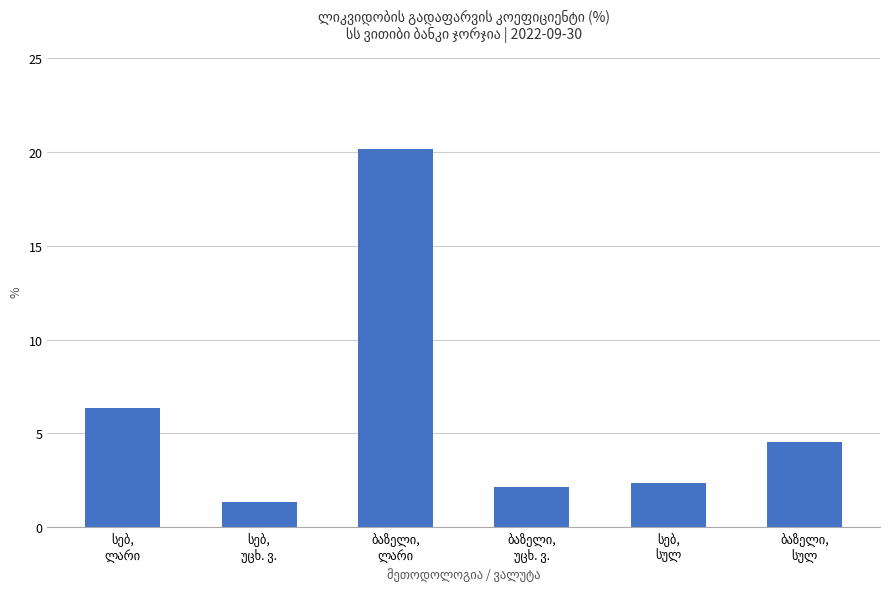

What is the average value?

6.1